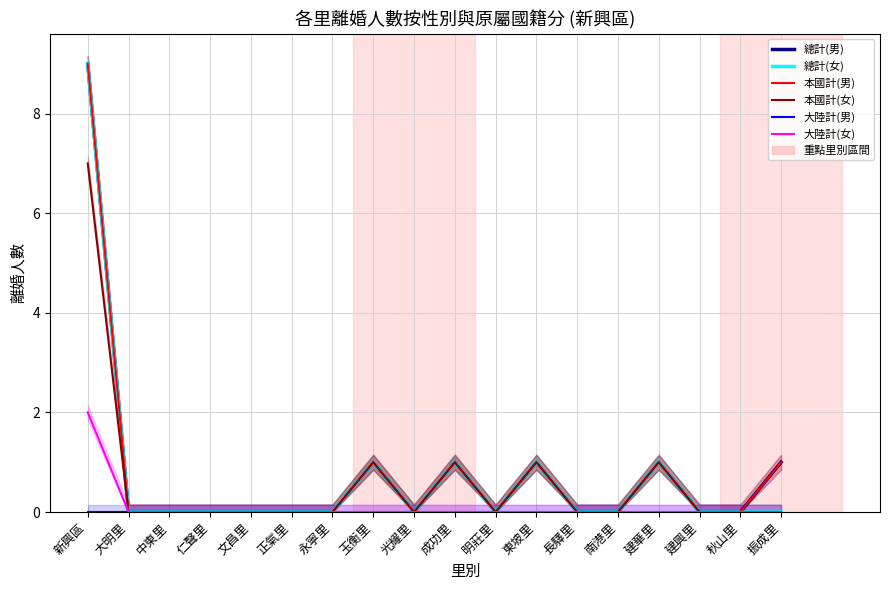

How many lines are shown in the chart?

6